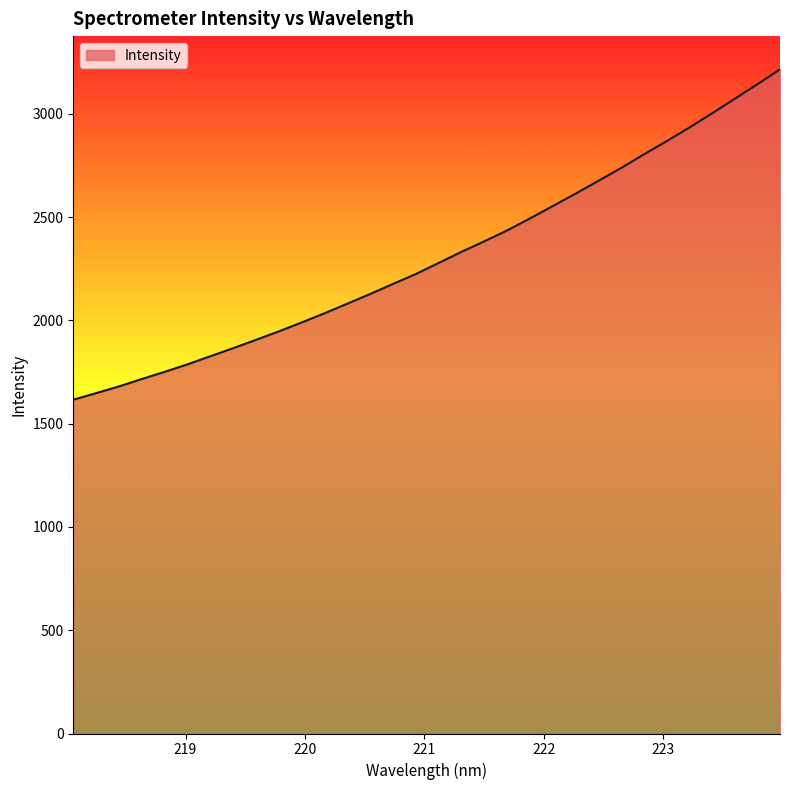

What is the maximum value shown in the chart?

3215.3